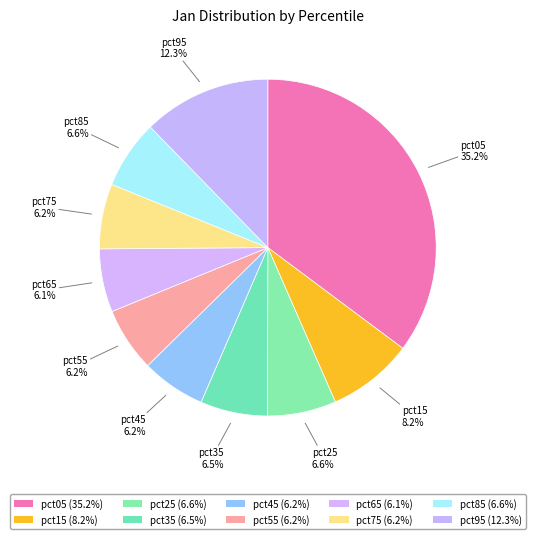

The pct15 slice represents 8% of the pie. True or false?

True